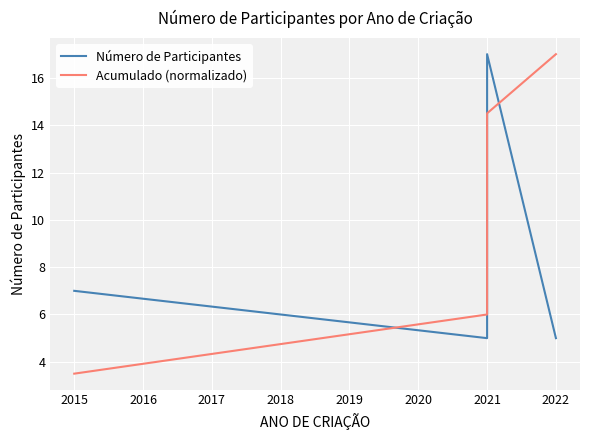

Between 2015 and 2021, which series saw the biggest shift?

Acumulado (normalizado)